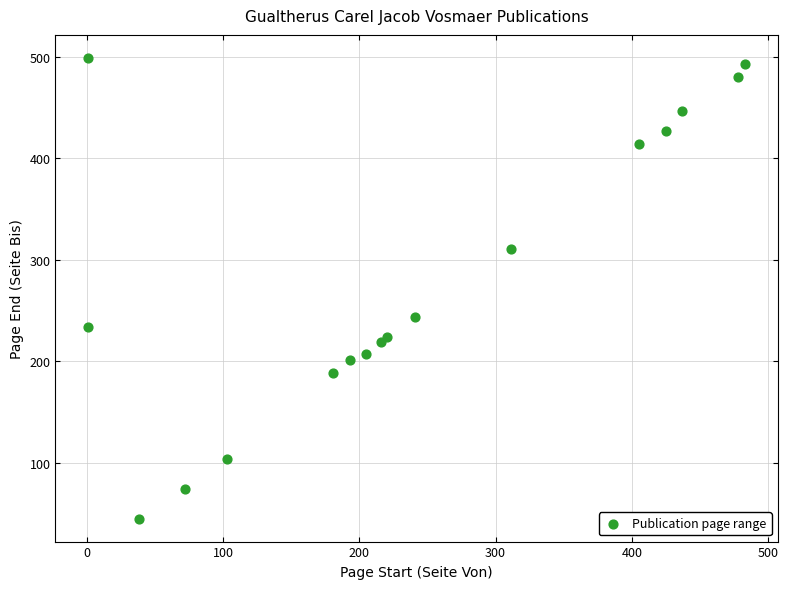

What is the range of X values (max minus min)?

482